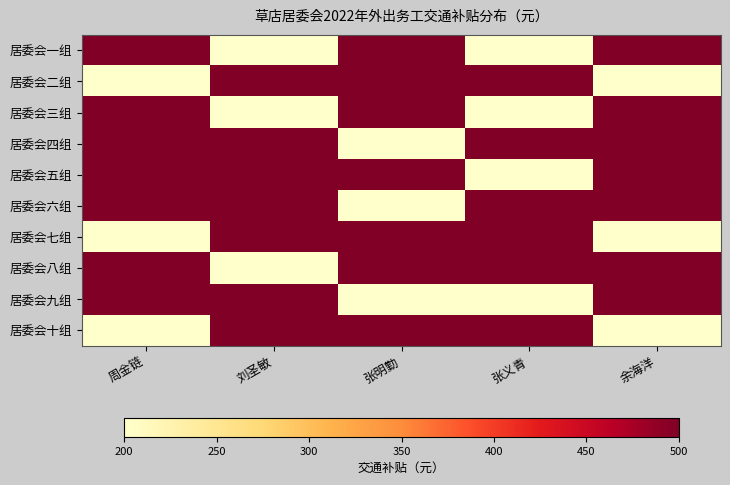

At which category is the sum across all series the highest?

周金链